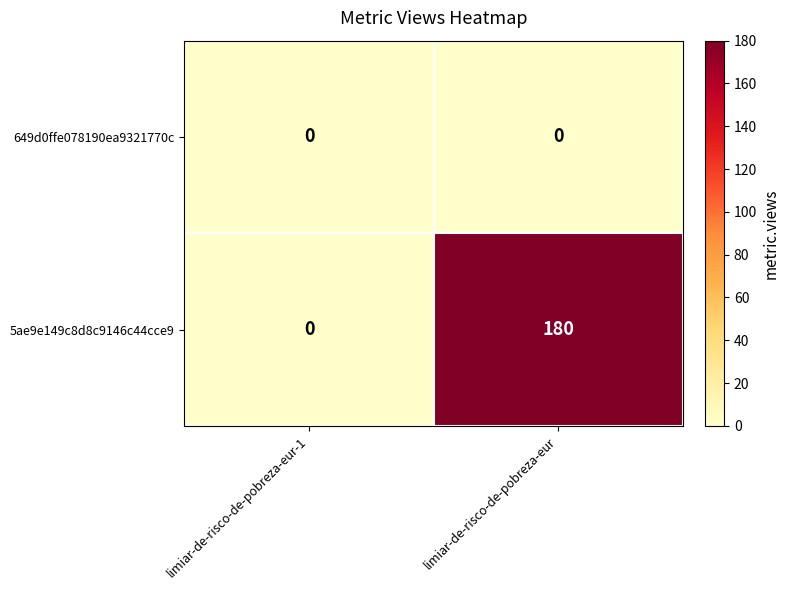

What is the difference between the 5ae9e149c8d8c9146c44cce9 values at limiar-de-risco-de-pobreza-eur-1 and limiar-de-risco-de-pobreza-eur?

180